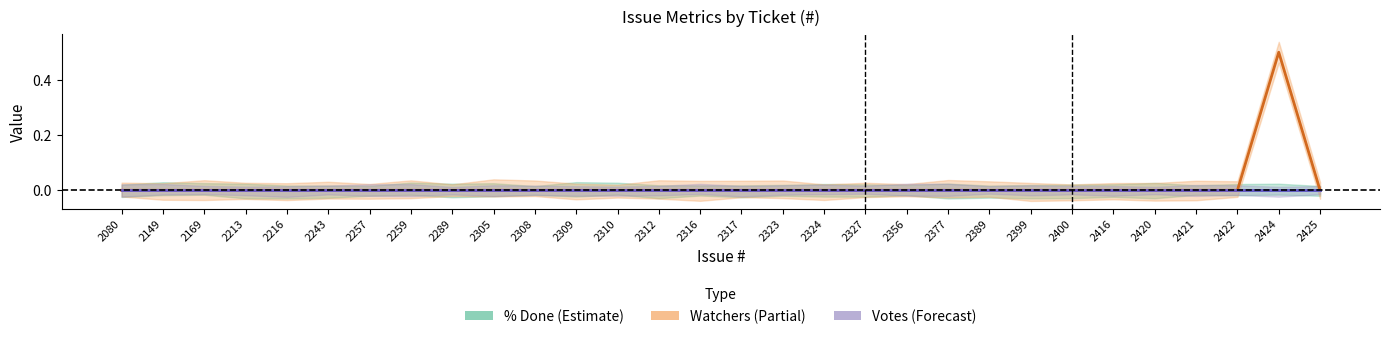

True or false: % Done and Watchers cross at least once.

False